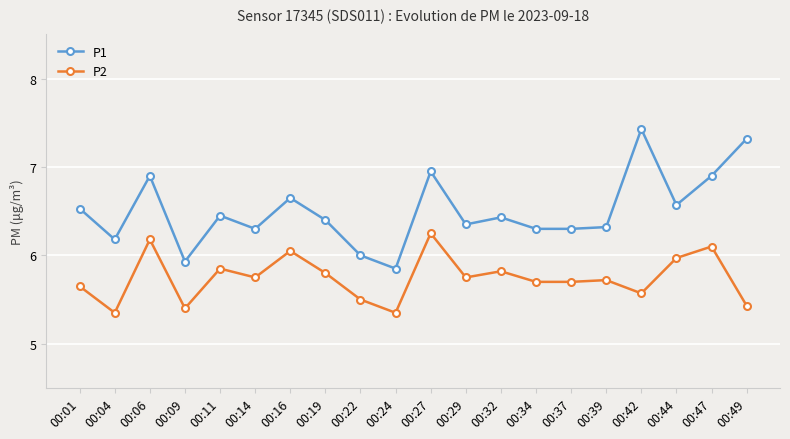

True or false: P1 has a value of 3.2 at 00:16.

False